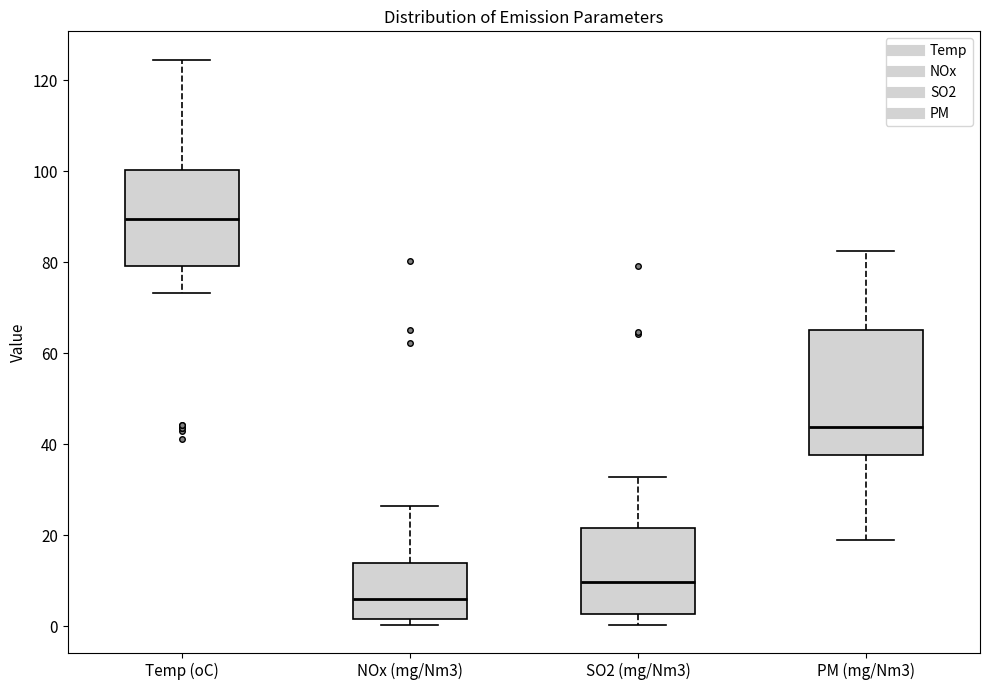

Reading left to right, transcribe this box plot: for each box, give where its median line is, the range the box spans, and where its two whiskers end, as read against the y-axis. The values are not printed on the chart, so give them approximately, as read against the axis.

Temp (oC): median 90, box 80 to 100, whiskers 74 to 124
NOx (mg/Nm3): median 6, box 2 to 14, whiskers 0 to 26
SO2 (mg/Nm3): median 10, box 2 to 22, whiskers 0 to 32
PM (mg/Nm3): median 44, box 38 to 66, whiskers 20 to 82